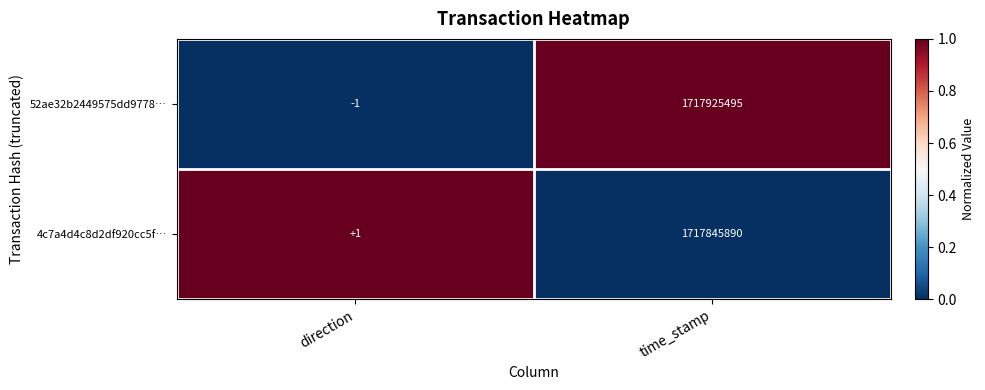

Which series has the largest total across all categories?

52ae32b2449575dd9778…